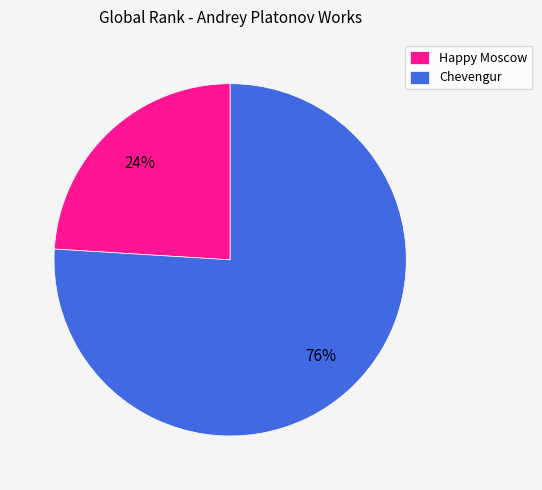

What is the ratio of the value at Happy Moscow to the value at Chevengur?

0.3